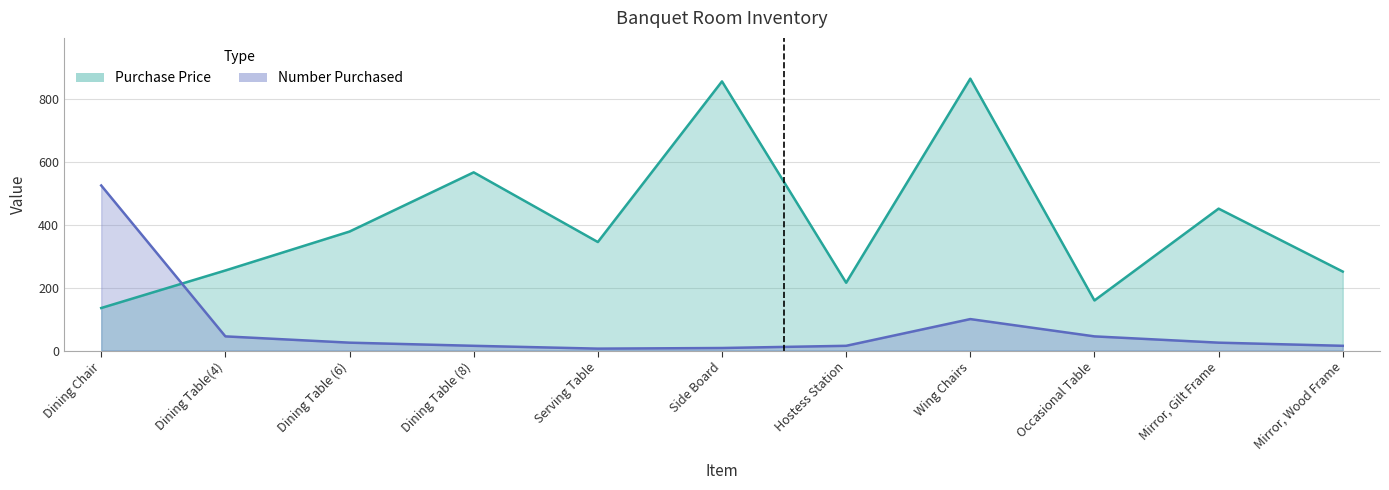

What is the approximate value of Number Purchased at Wing Chairs?

100.0